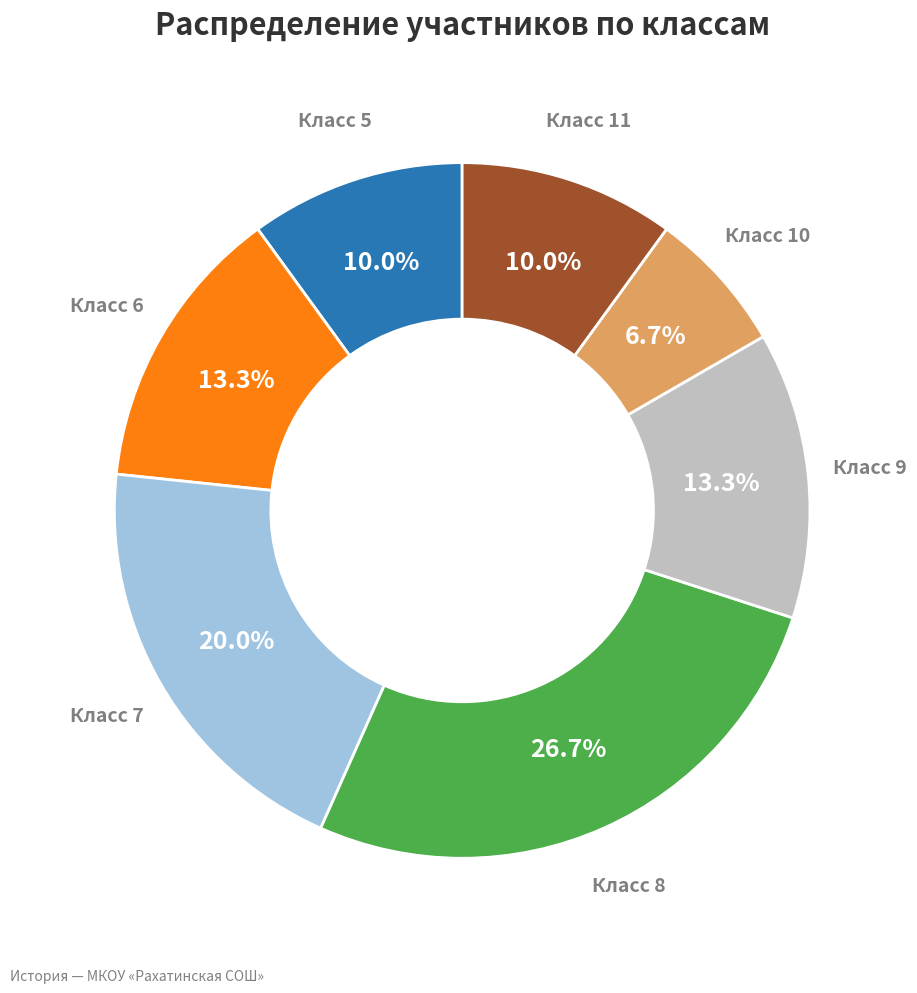

Is there a majority slice in this chart?

No